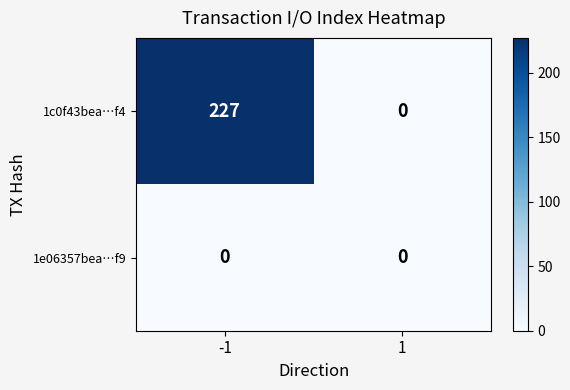

Reading left to right, list all the values displayed in this chart.

1c0f43bea…f4: -1=227	1=0
1e06357bea…f9: -1=0	1=0